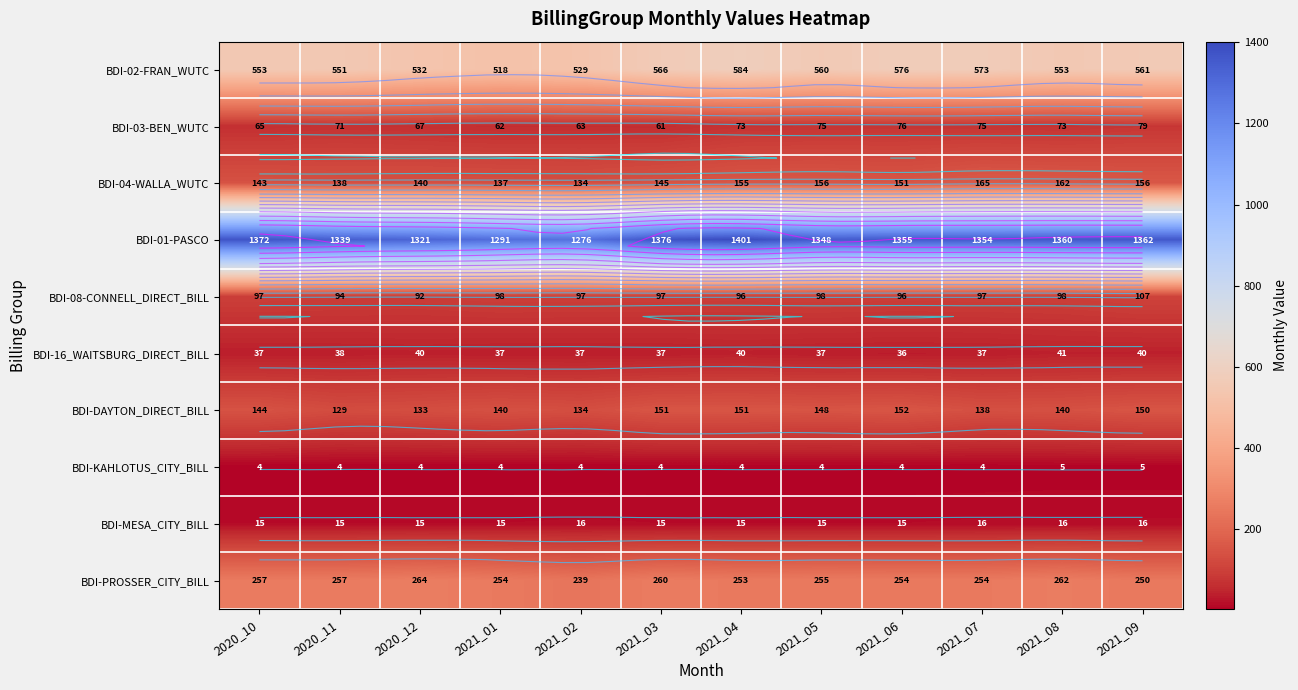

At which label is BDI-02-FRAN_WUTC closest to 551?

2020_11